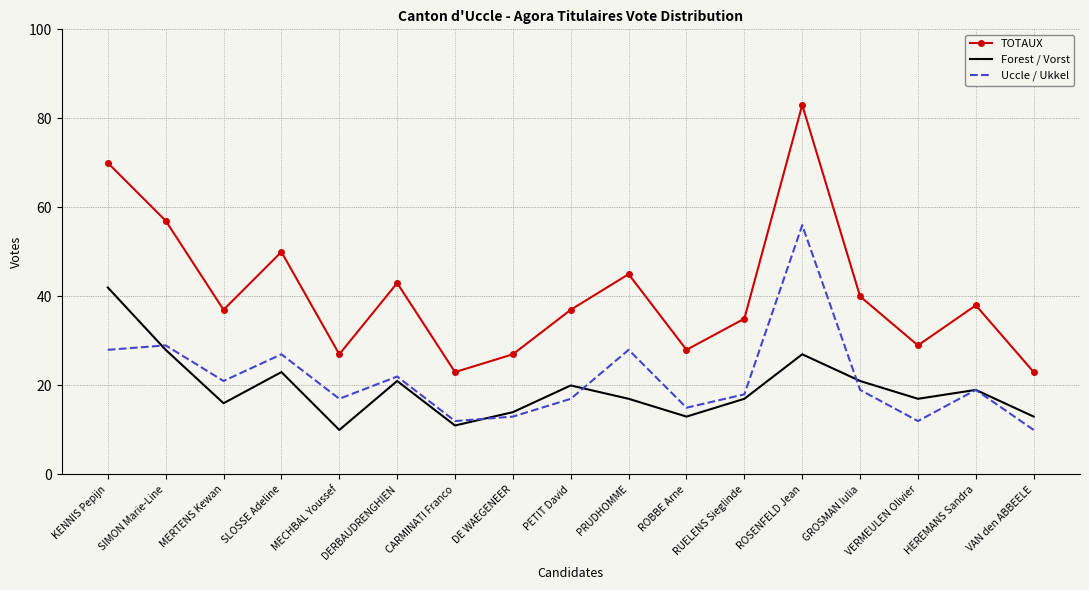

What is the highest value of the Uccle / Ukkel series?

56